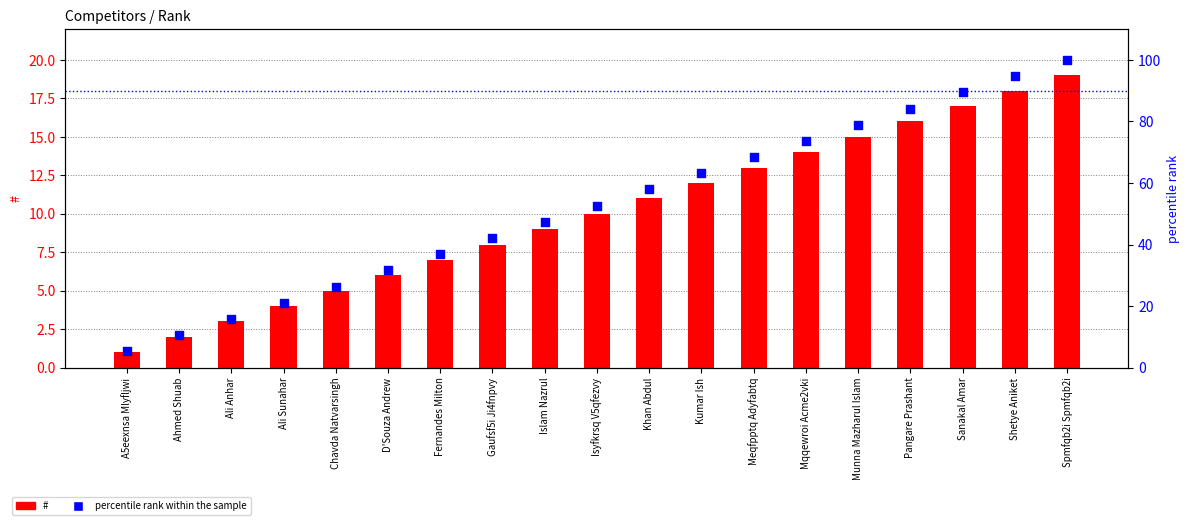

Which series reaches the minimum Y coordinate?

#